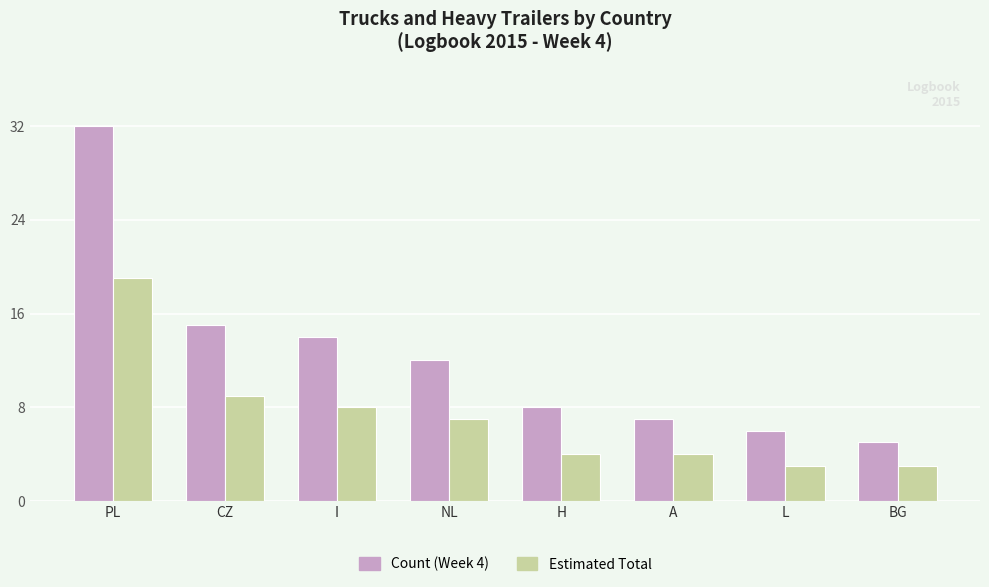

What is the average value of the Count (Week 4) series?

12